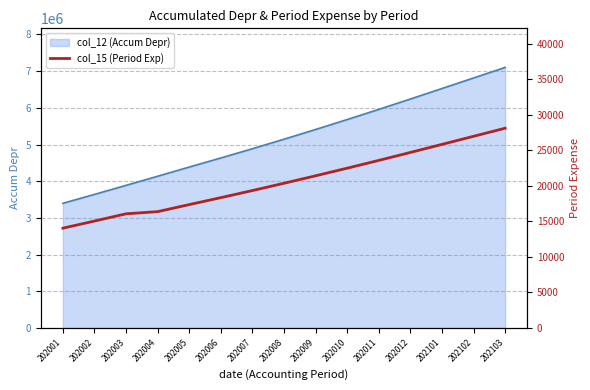

Is it true that the value at 202101 is 40470.6?

False